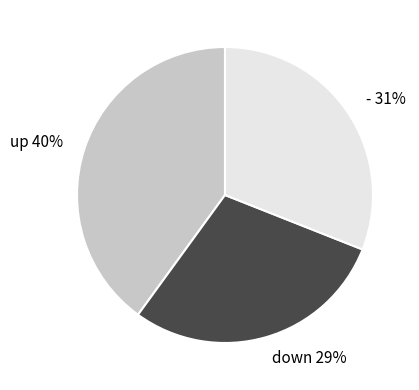

Which slice is the largest?

up